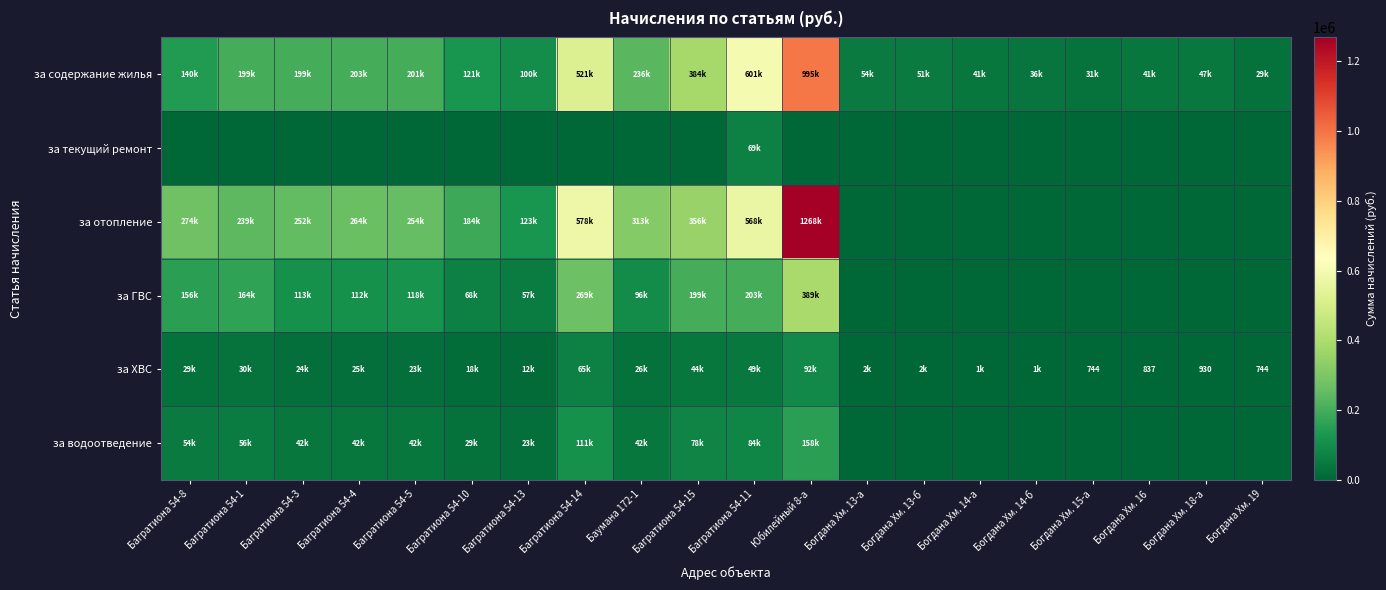

At which label does за текущий ремонт reach its minimum?

Багратиона 54-8